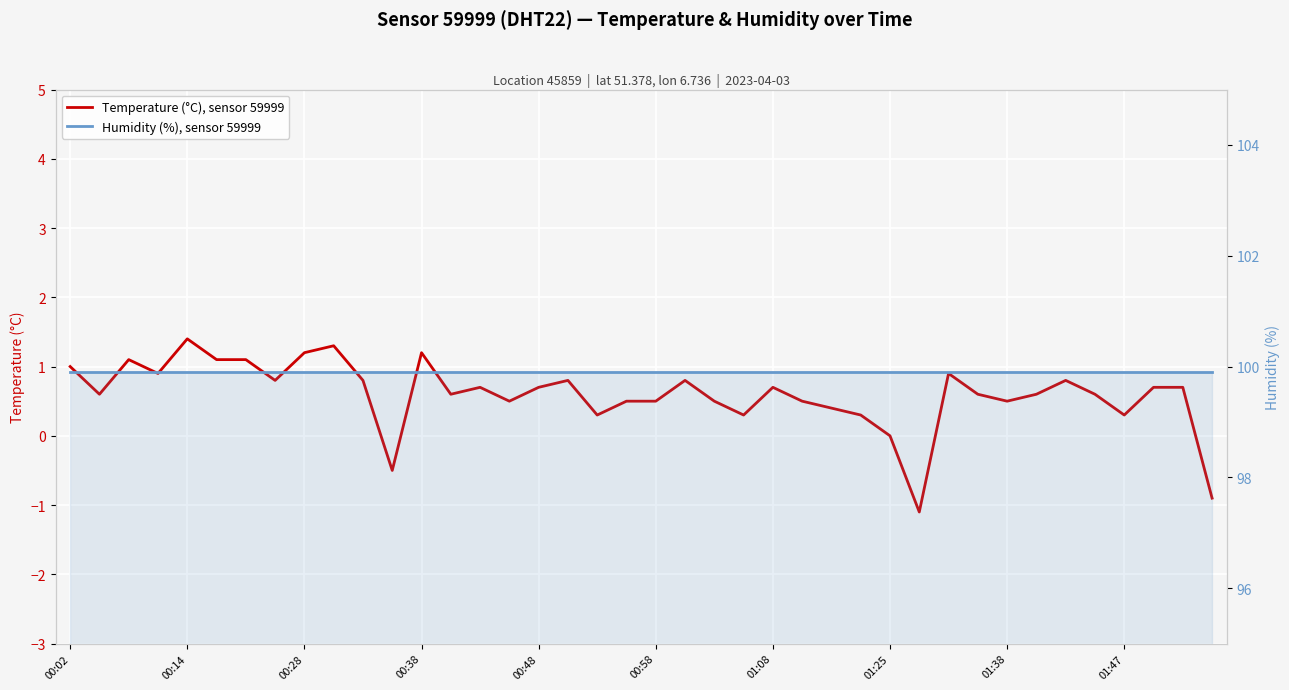

At which label does Temperature (°C), sensor 59999 reach its minimum?

29